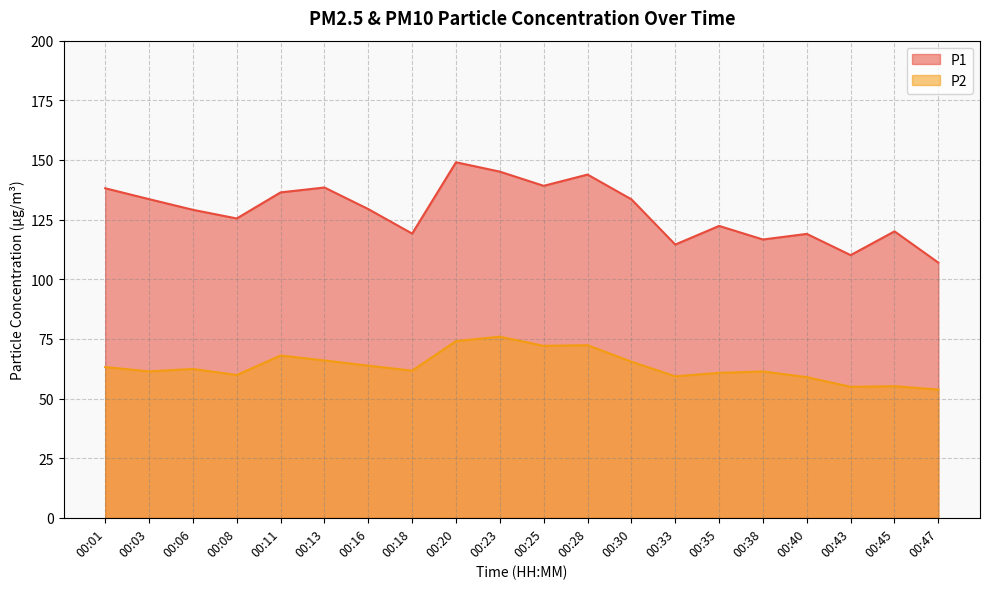

What is the approximate value of P1 at 00:01?

138.1